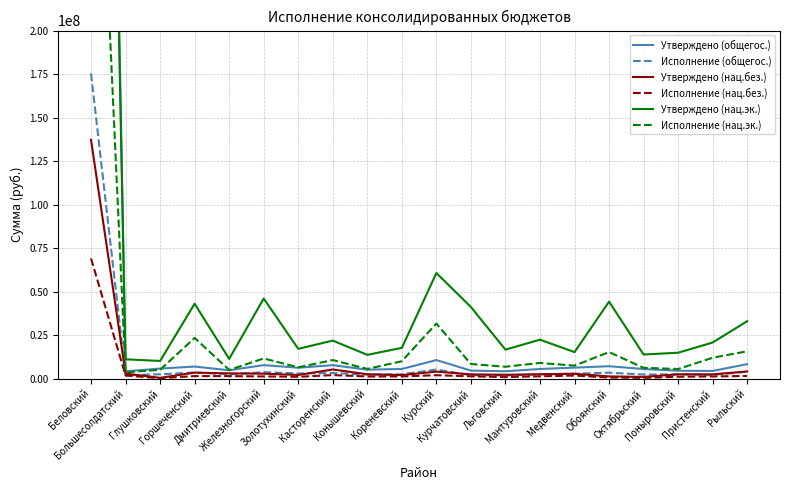

Does the chart display data point markers on the line(s)?

No